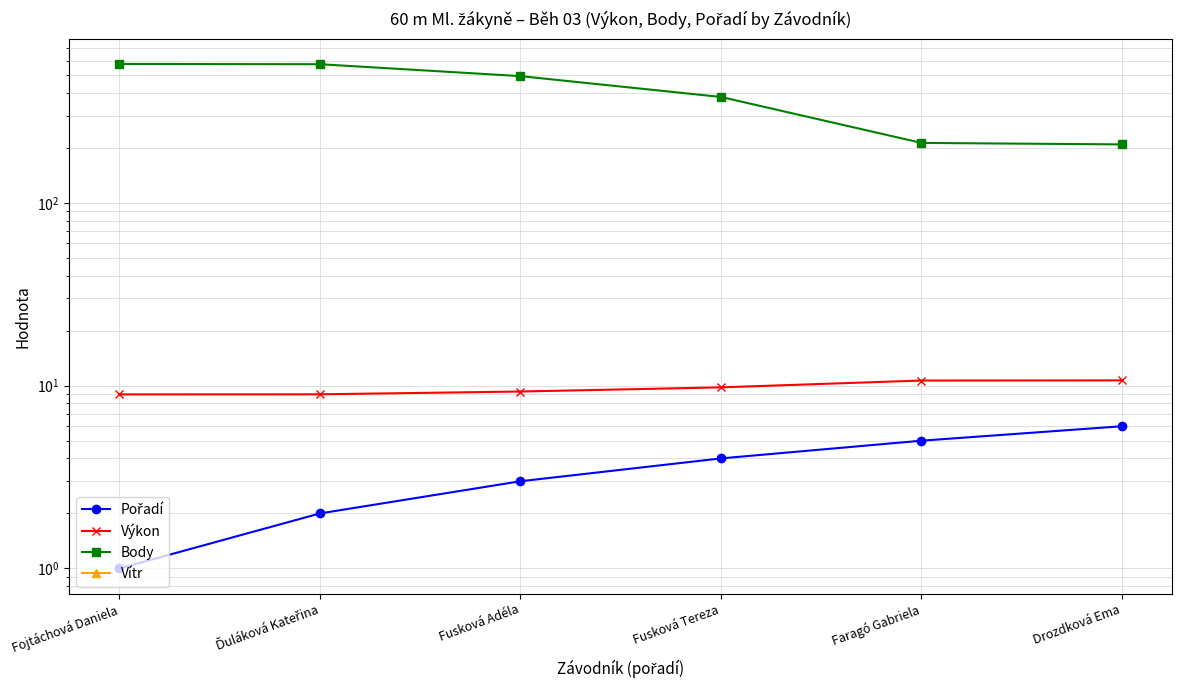

Which series has the largest total across all categories?

Body